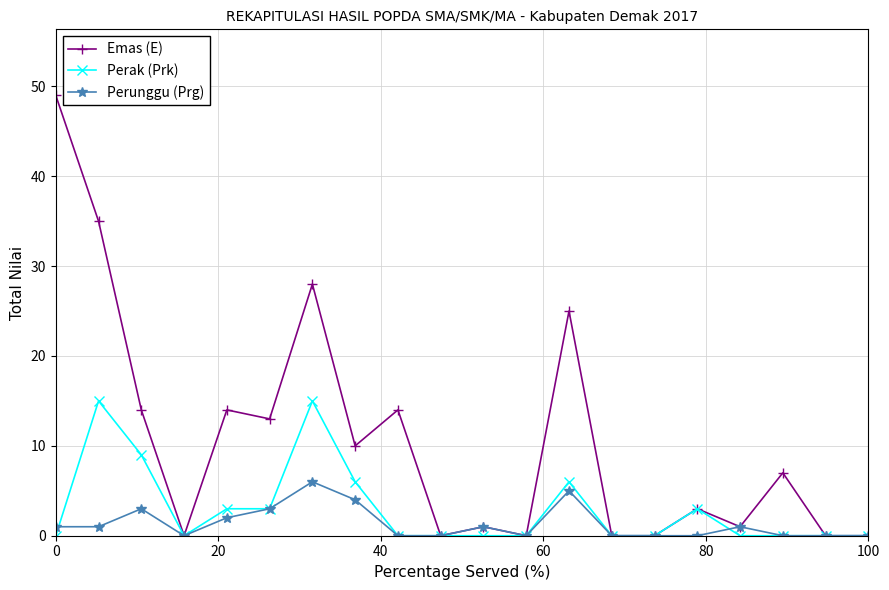

True or false: Perak (Prk) and Perunggu (Prg) intersect in this chart.

True